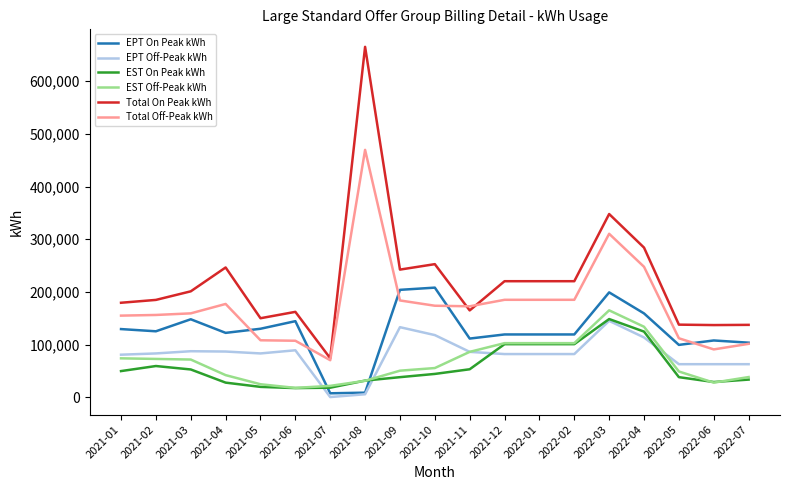

The Total Off-Peak kWh series shows 173880 at 2021-10. True or false?

True